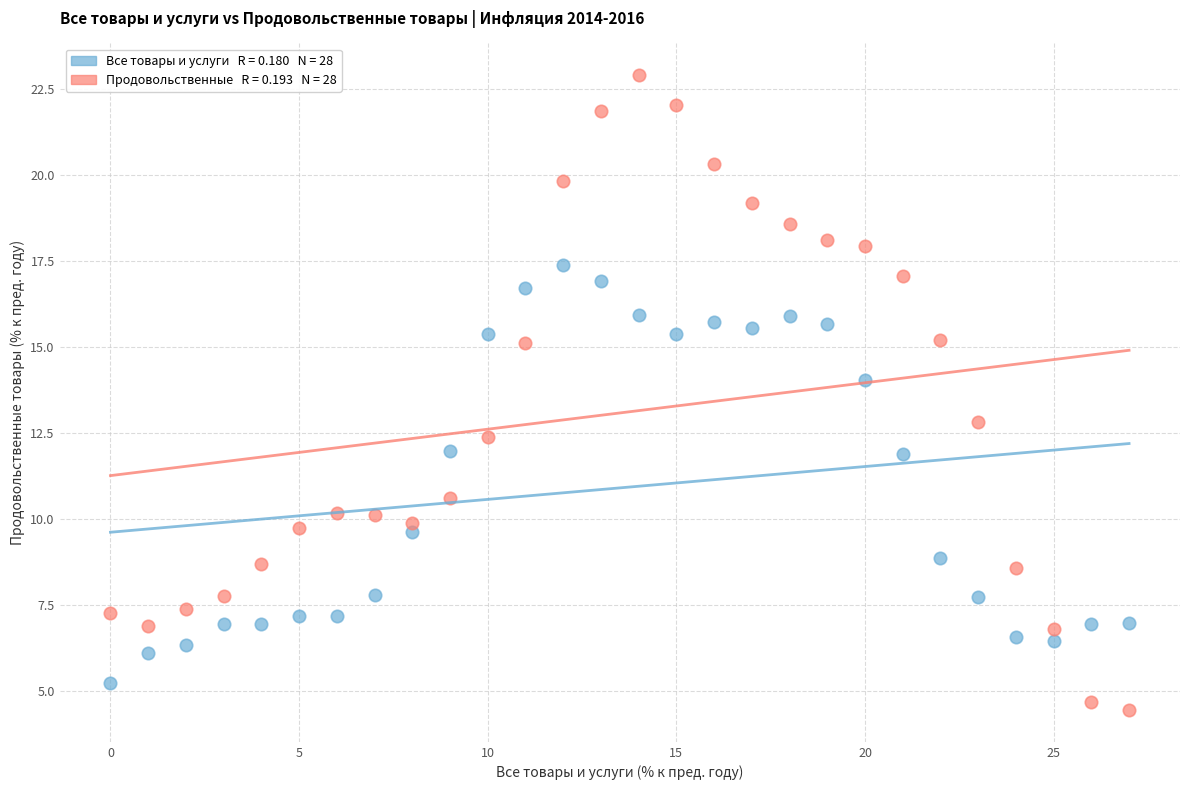

Across all data points, what is the range of Y values (max minus min)?

18.4